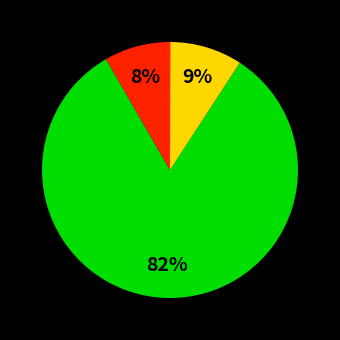

To the nearest percent, what is the average slice percentage?

33%